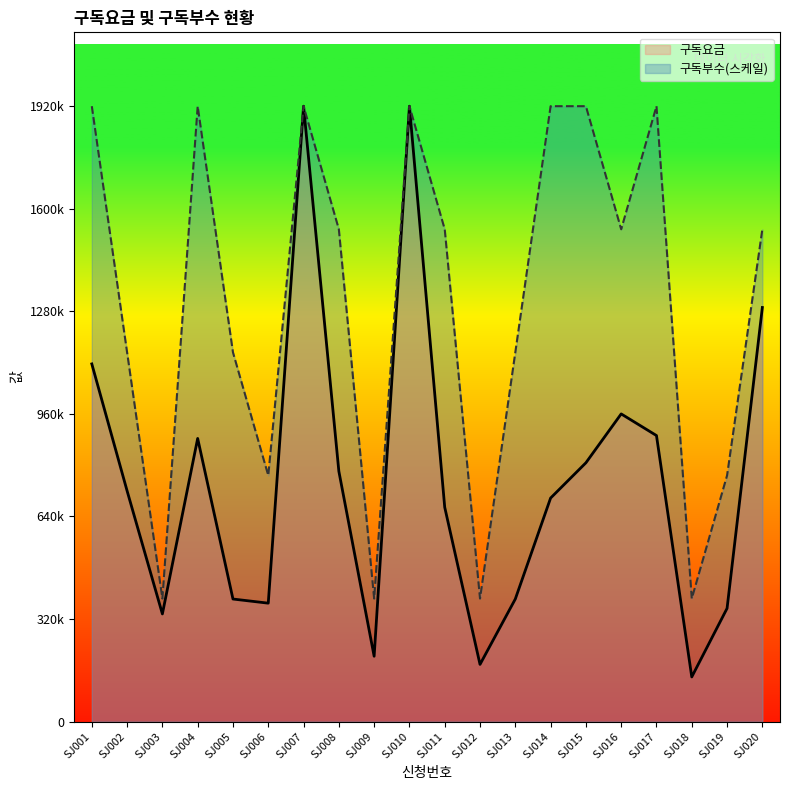

Does the chart have visible grid lines?

No